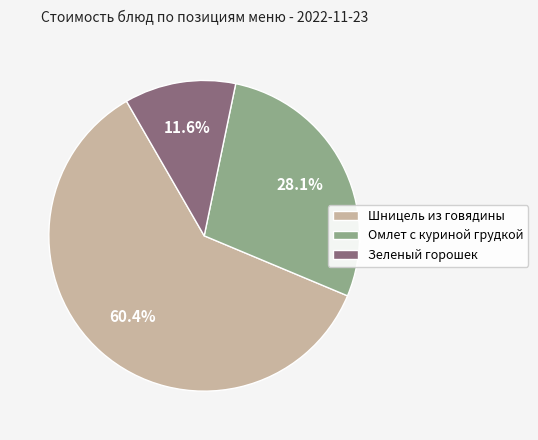

Does Шницель из говядины represent more than half of the total?

Yes